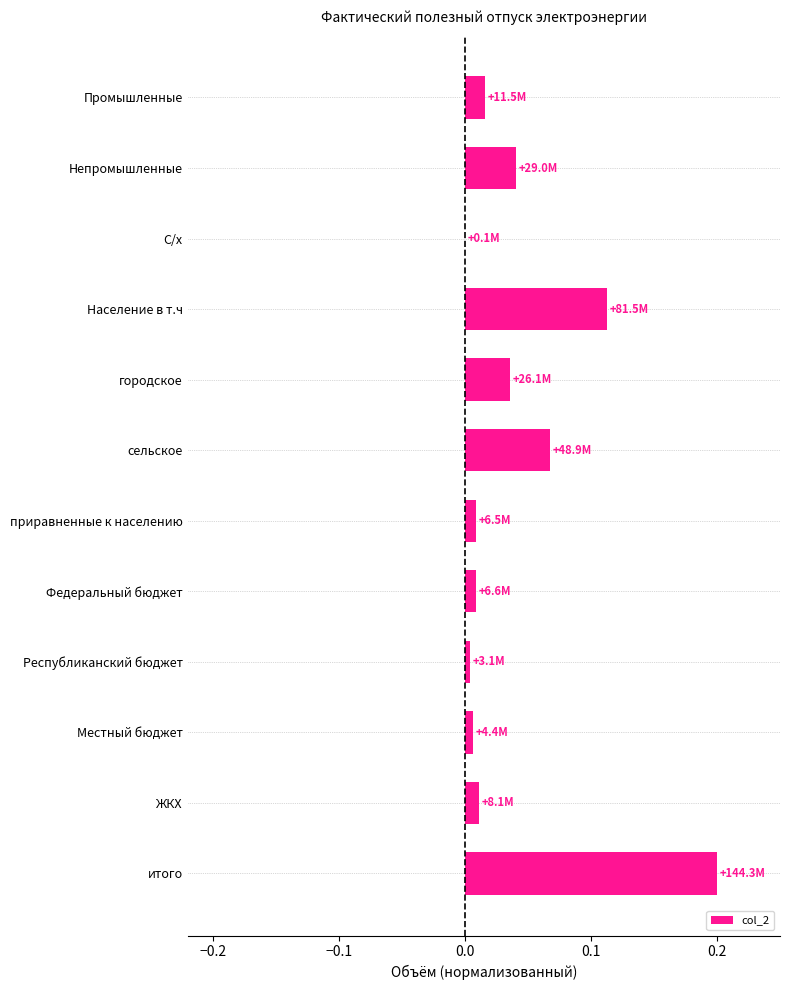

The chart shows a value of 0.0 at Федеральный бюджет. True or false?

True